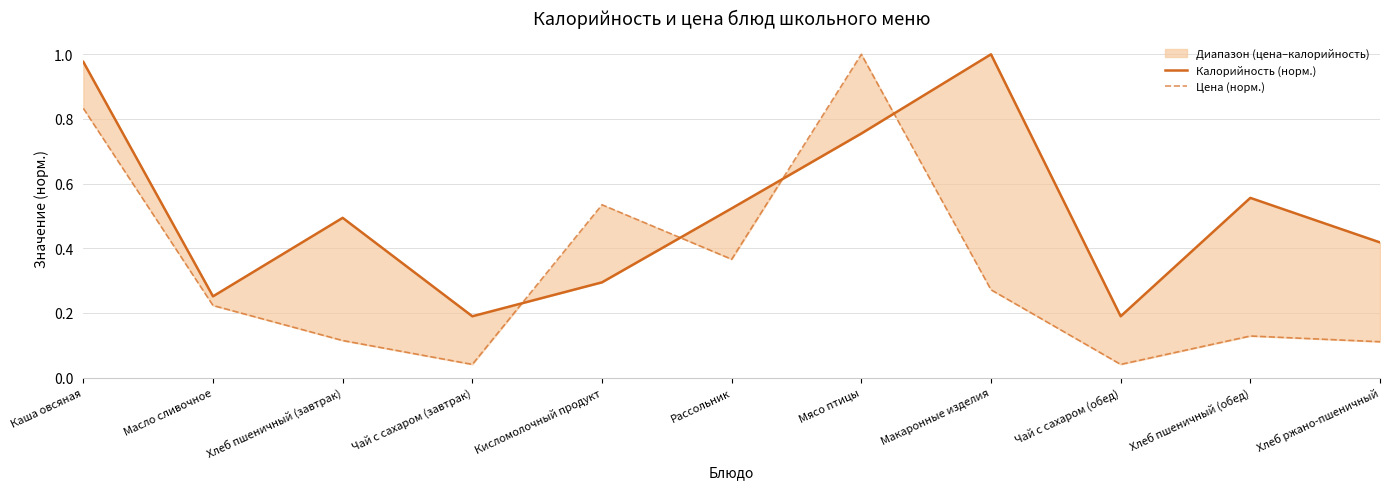

List the series in order of their peak value, highest first.

Калорийность (норм.), Цена (норм.)